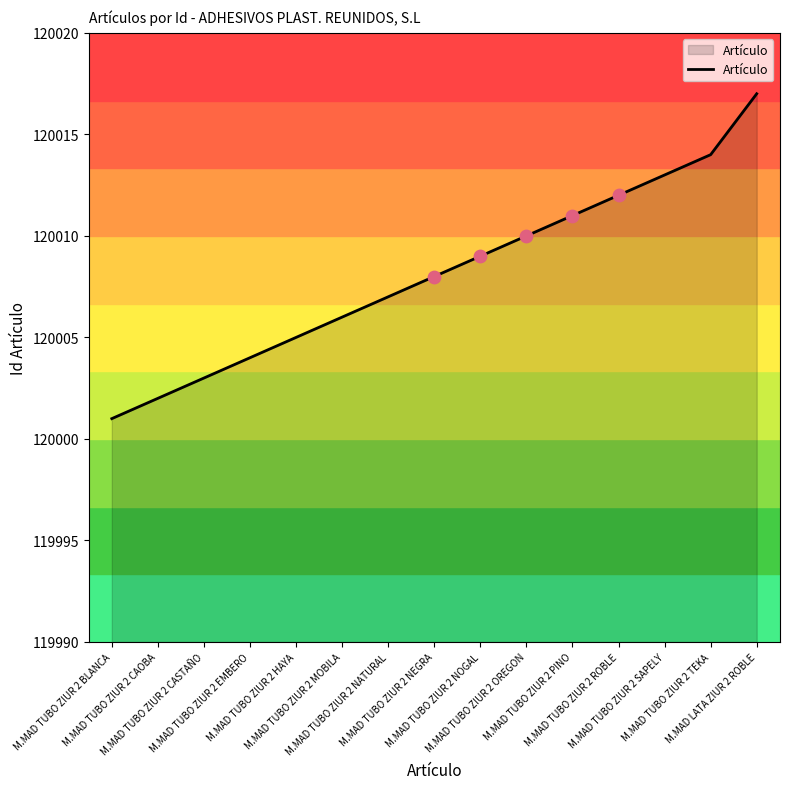

Which has a higher value, M.MAD LATA ZIUR 2 ROBLE or M.MAD TUBO ZIUR 2 NOGAL?

M.MAD LATA ZIUR 2 ROBLE